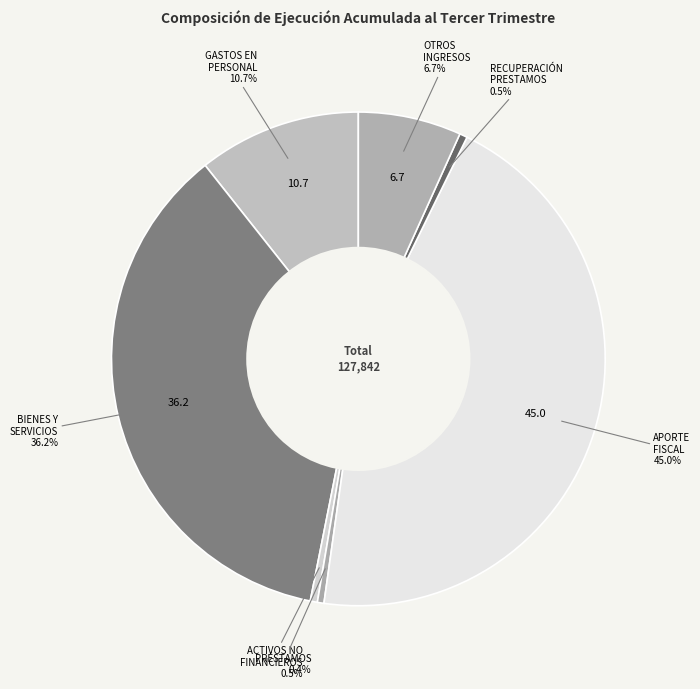

Which category has the biggest portion of the pie?

APORTE FISCAL